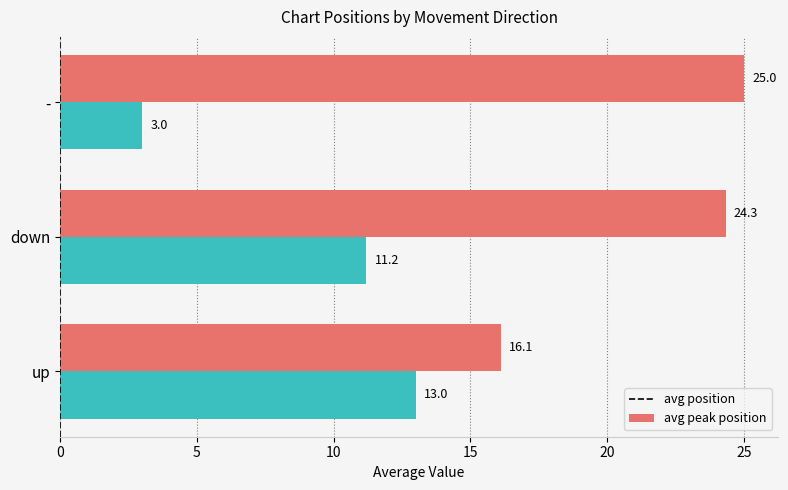

Which series has the largest total across all categories?

avg position